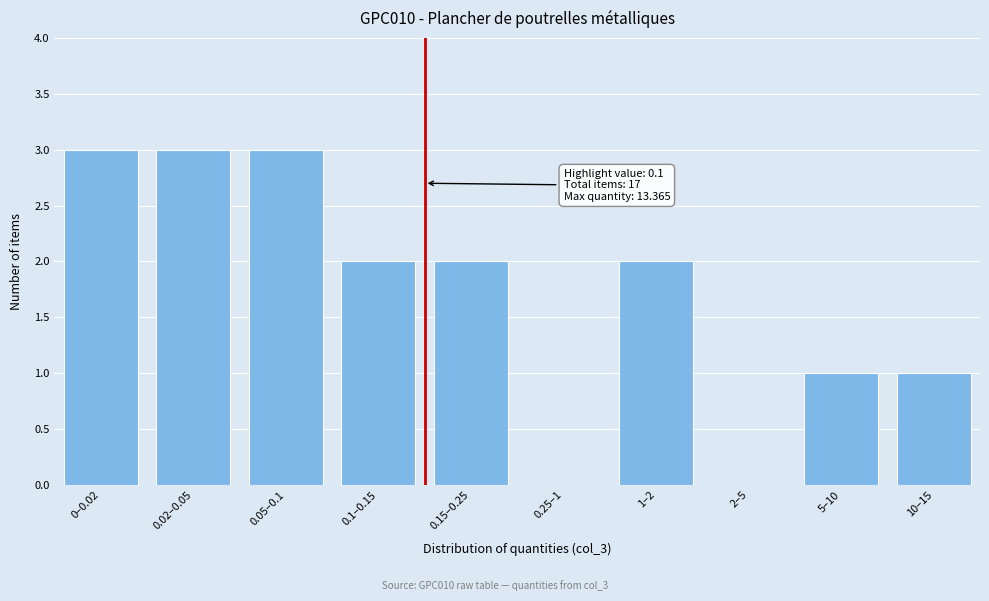

Reading left to right, what are all the values shown in this chart?

0–0.02=3	0.02–0.05=3	0.05–0.1=3	0.1–0.15=2	0.15–0.25=2	0.25–1=0	1–2=2	2–5=0	5–10=1	10–15=1